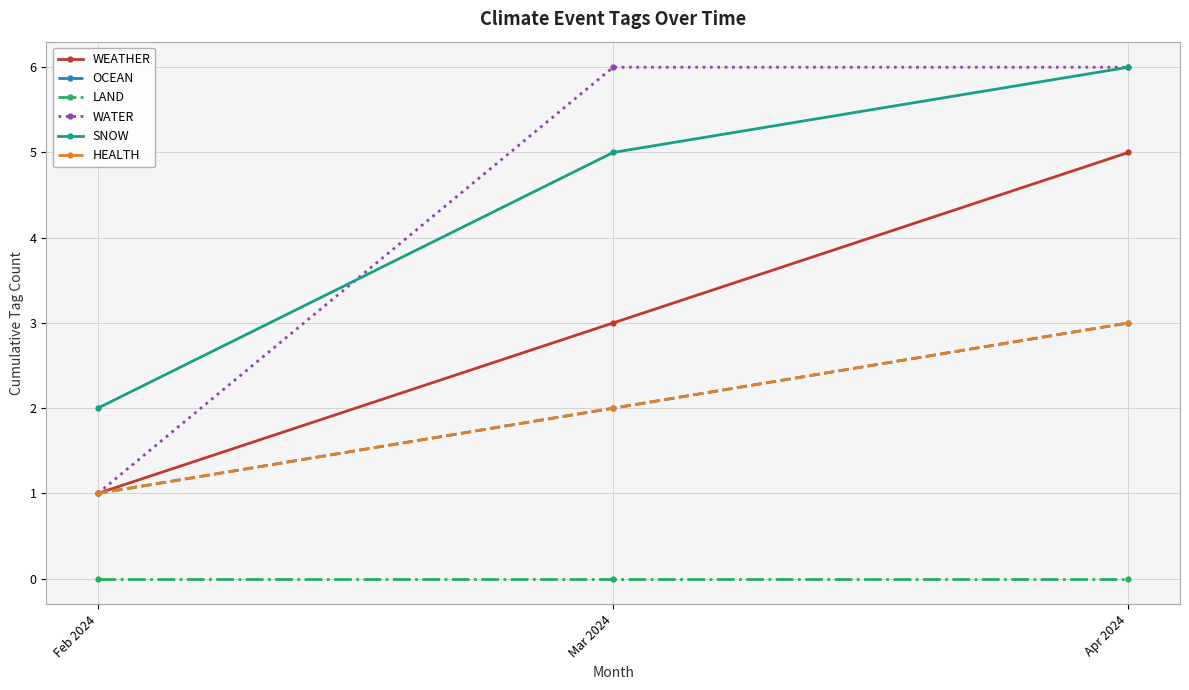

What is the average value of the OCEAN series?

2